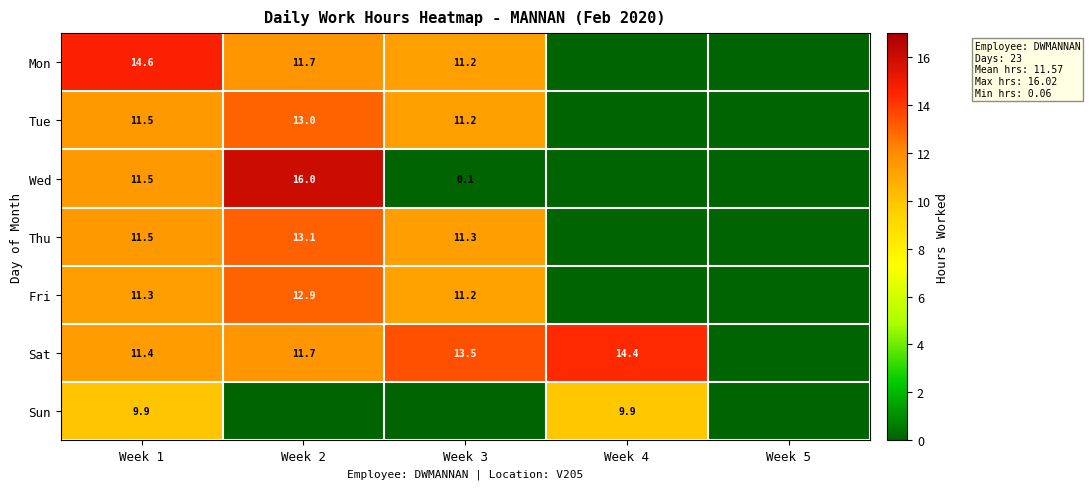

At which category is the sum across all series the highest?

Week 1